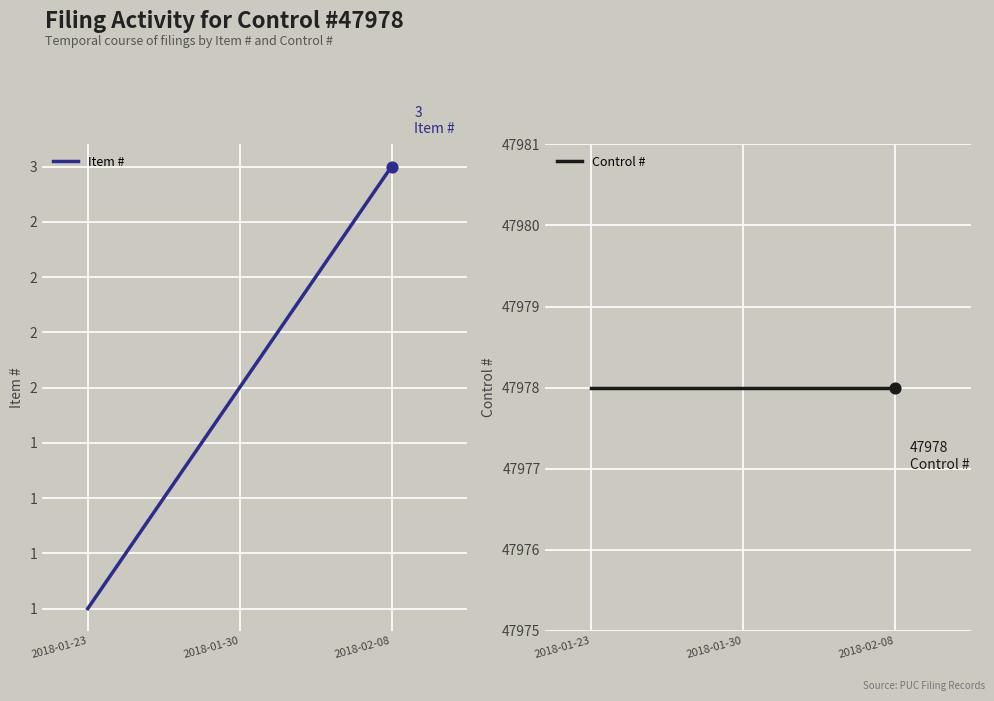

Which series contains the lowest Y value?

Item #